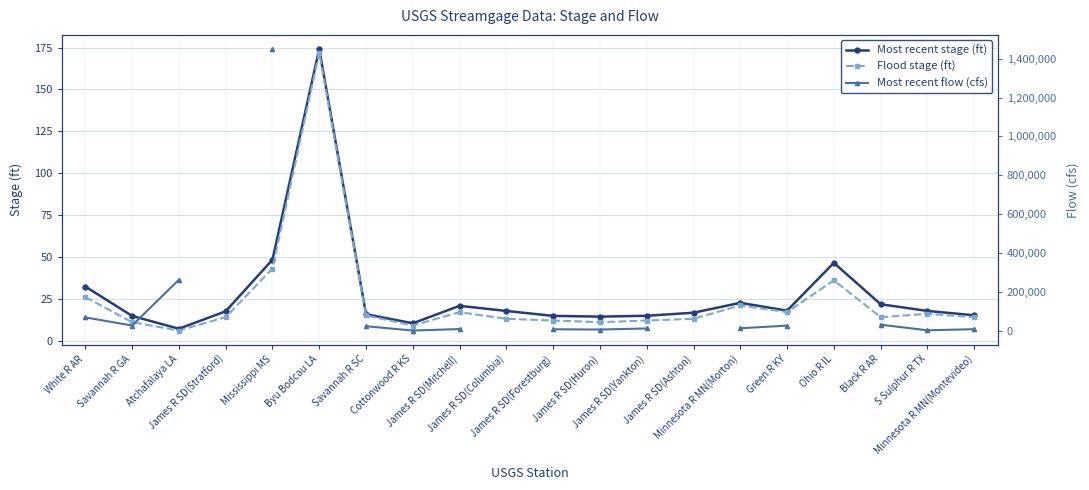

Is the value of Flood stage (ft) at James R SD(Stratford) greater than the value of Most recent stage (ft) at James R SD(Yankton)?

No